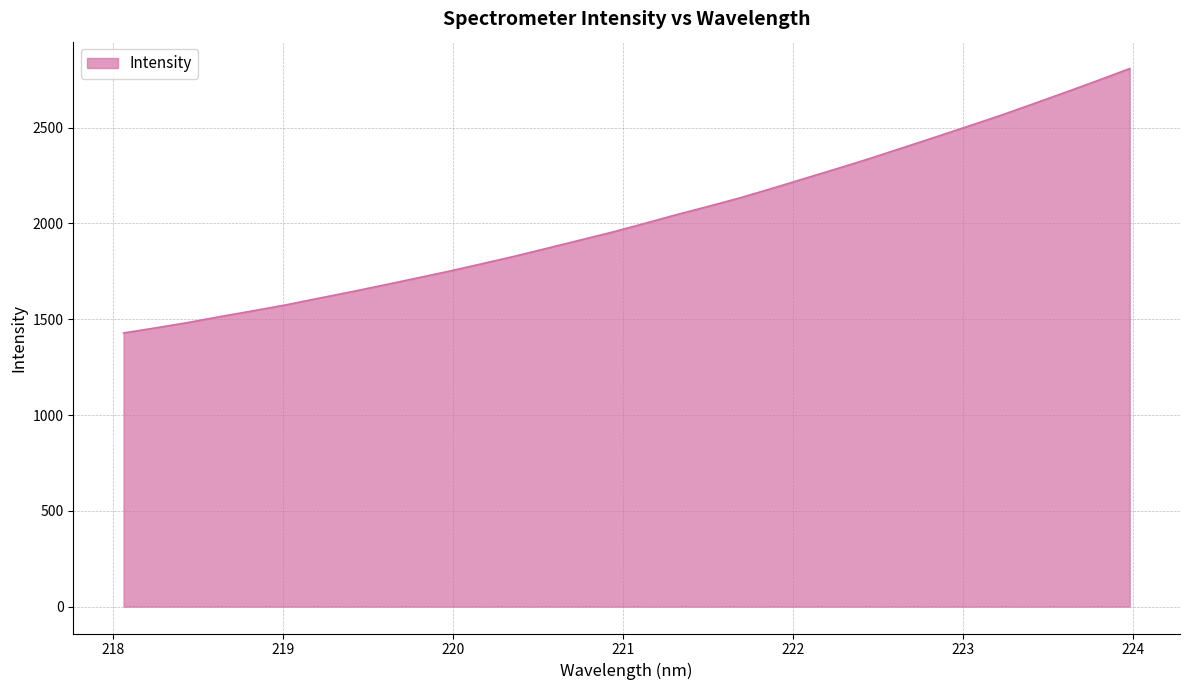

What is the minimum value shown in the chart?

1428.4